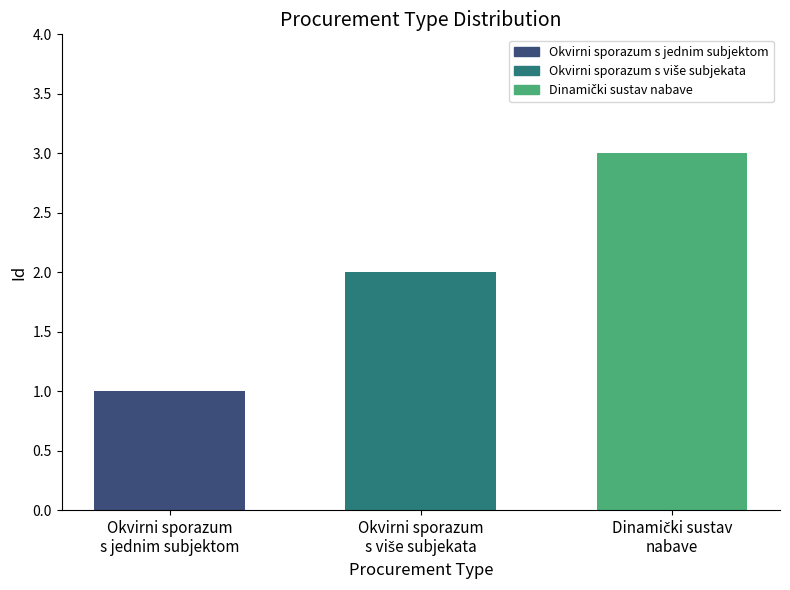

Is it true that the value at Okvirni sporazum
s jednim subjektom is 1?

True